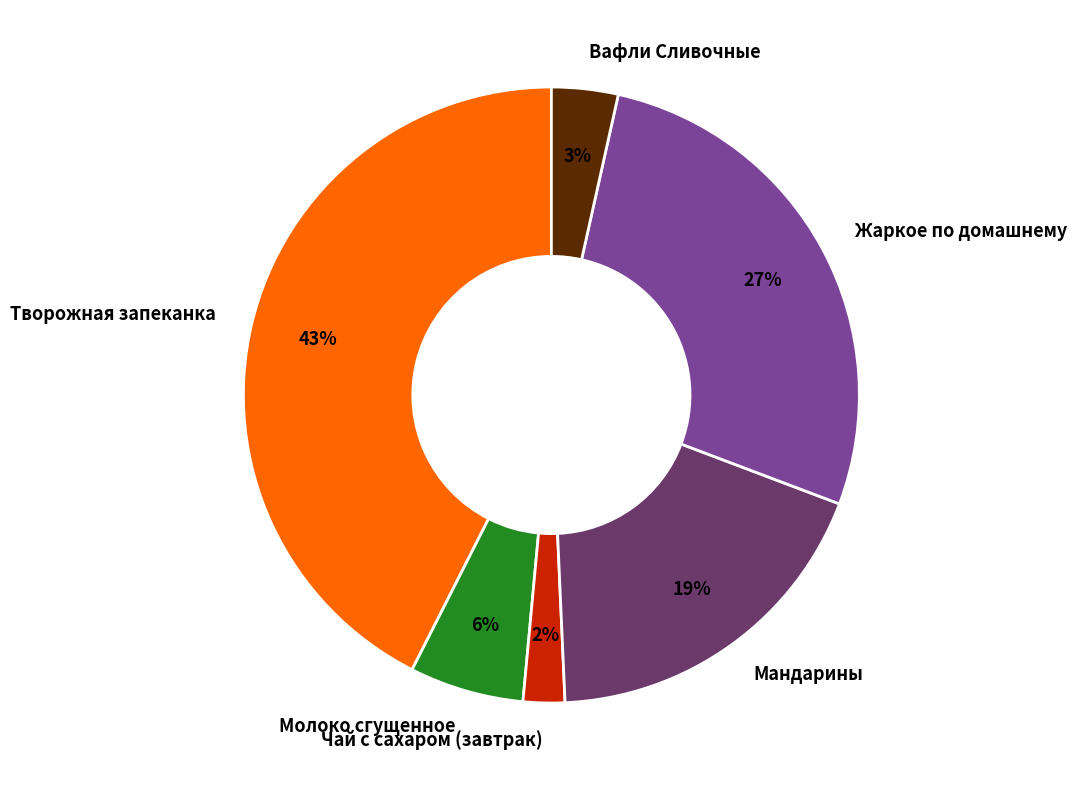

What percentage is the Творожная запеканка slice, to the nearest percent?

43%